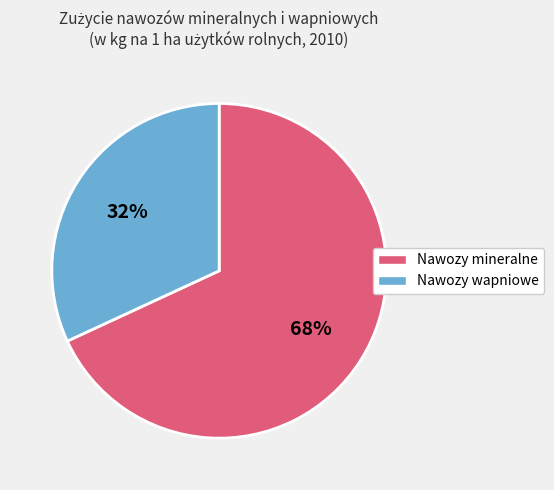

Does Nawozy wapniowe account for over 50% of the chart?

No